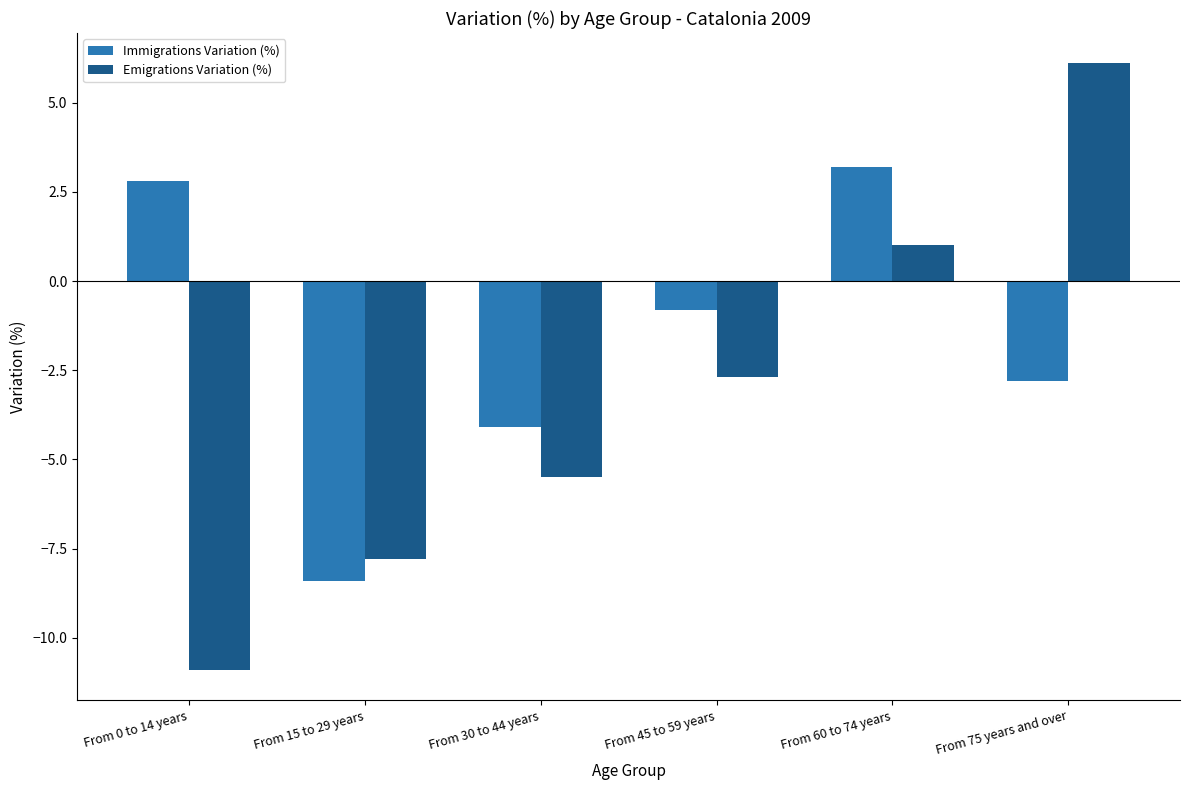

Which series has the largest total across all categories?

Immigrations Variation (%)